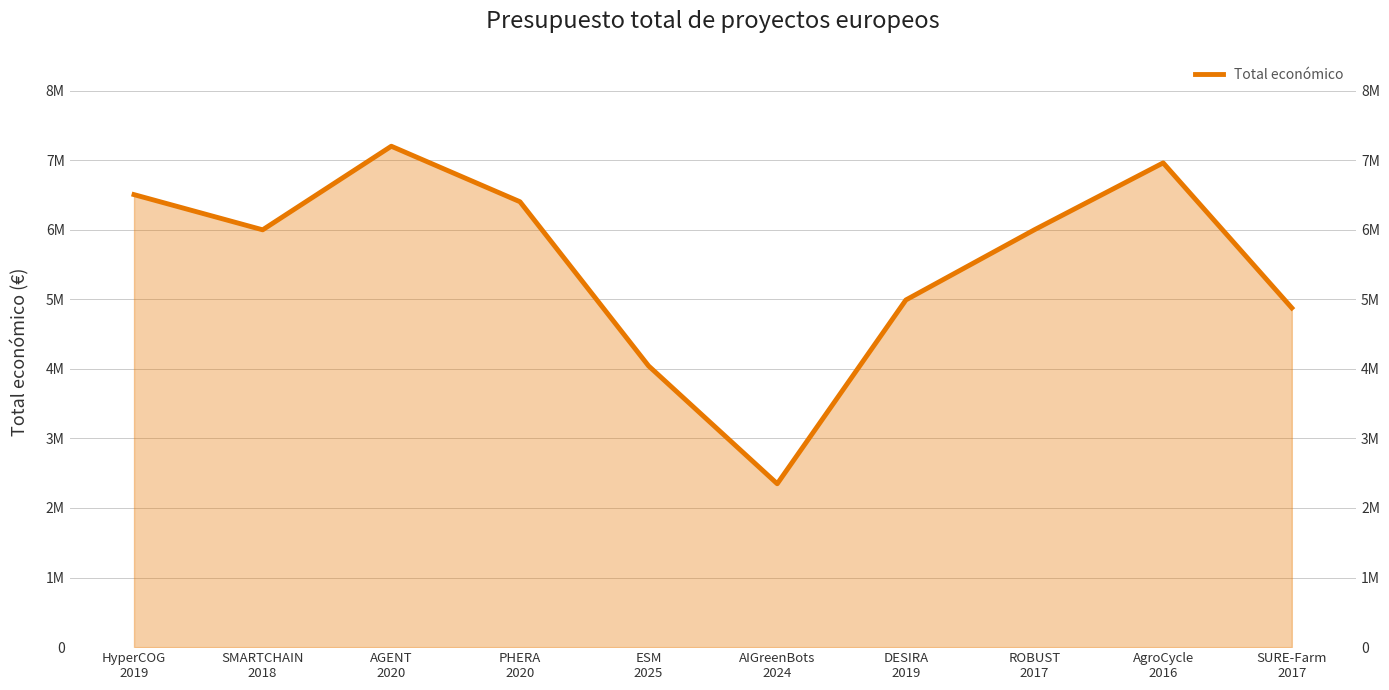

Which category has the lowest value across all series?

AIGreenBots
2024